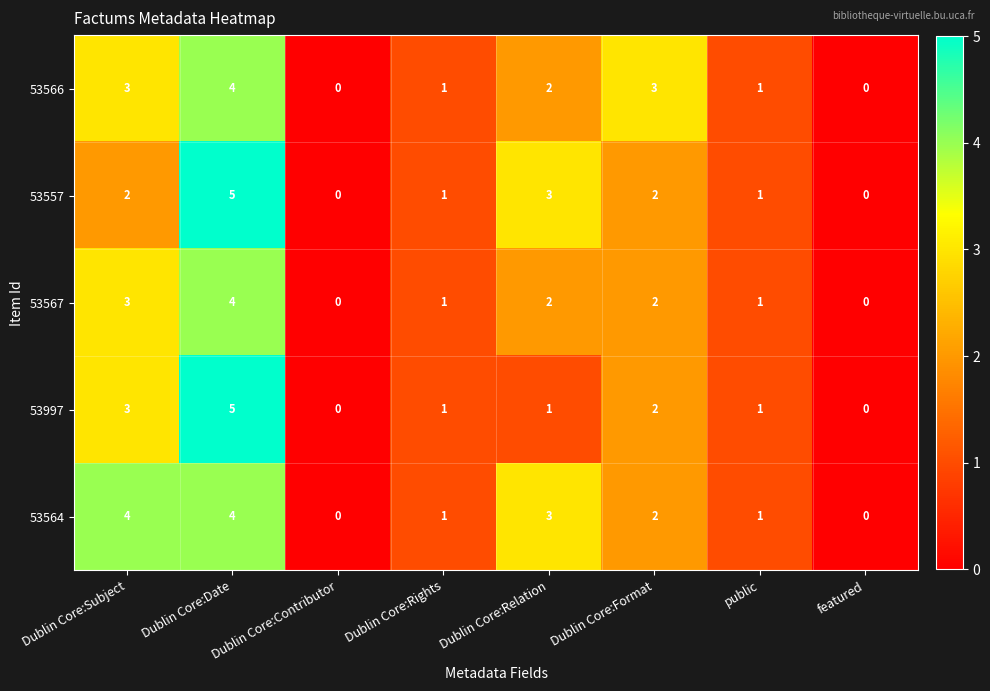

What is the greatest value displayed?

5